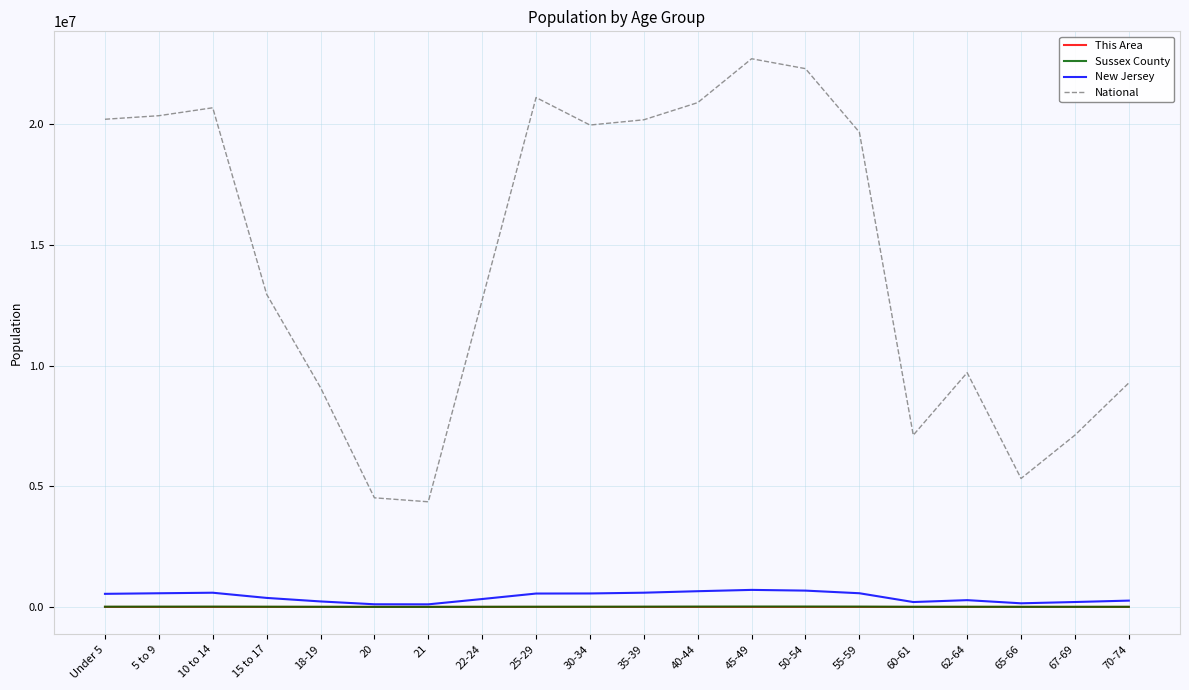

At which label is National closest to 13531442?

15 to 17